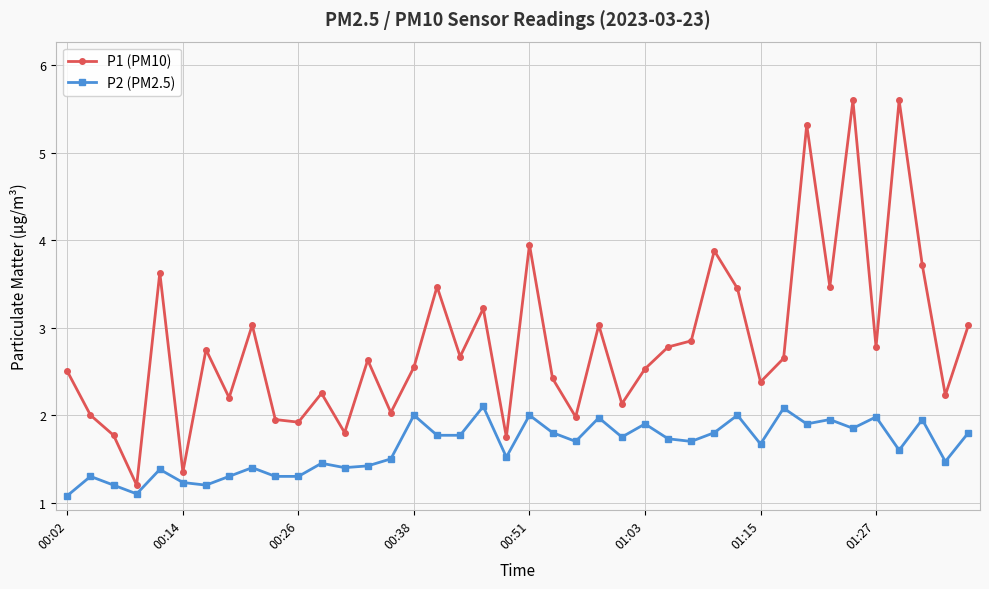

What is the value of the P2 (PM2.5) point at the 19th from the left?

2.1